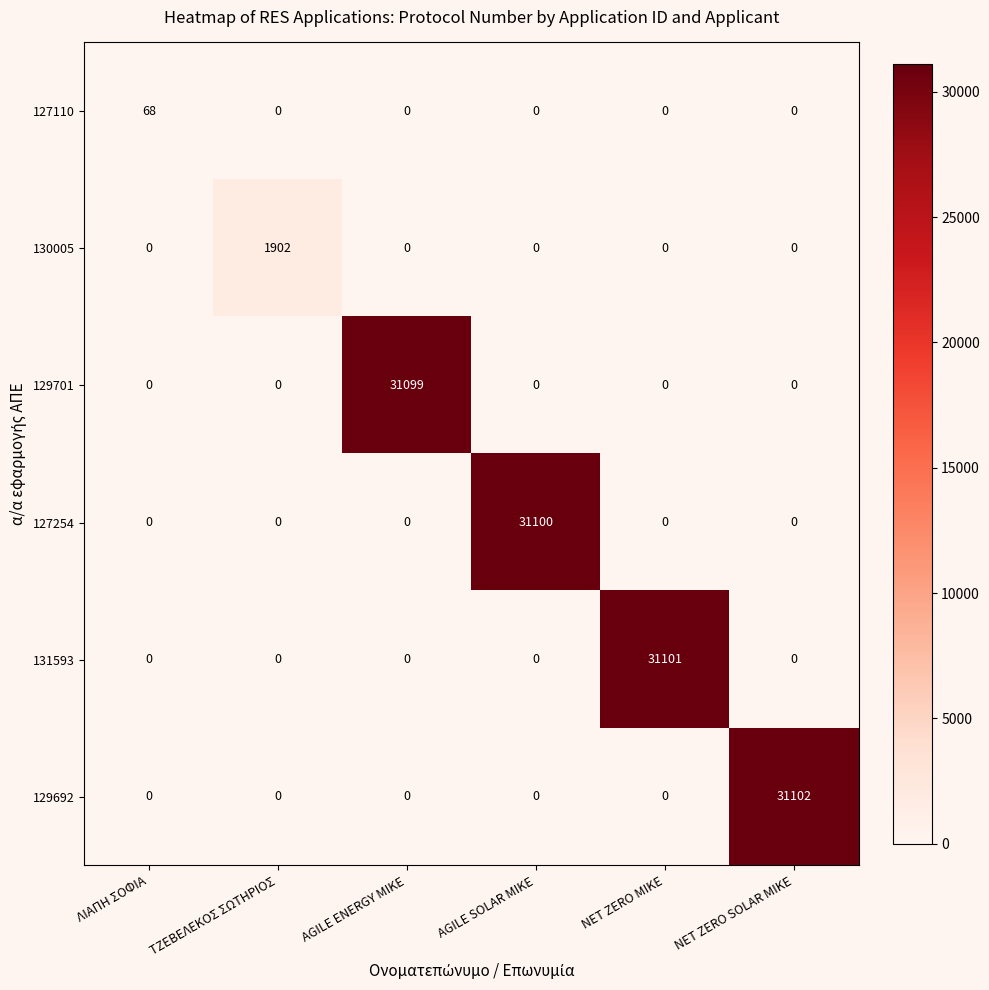

Which category has the highest value in the 129692 series?

NET ZERO SOLAR ΜΙΚΕ